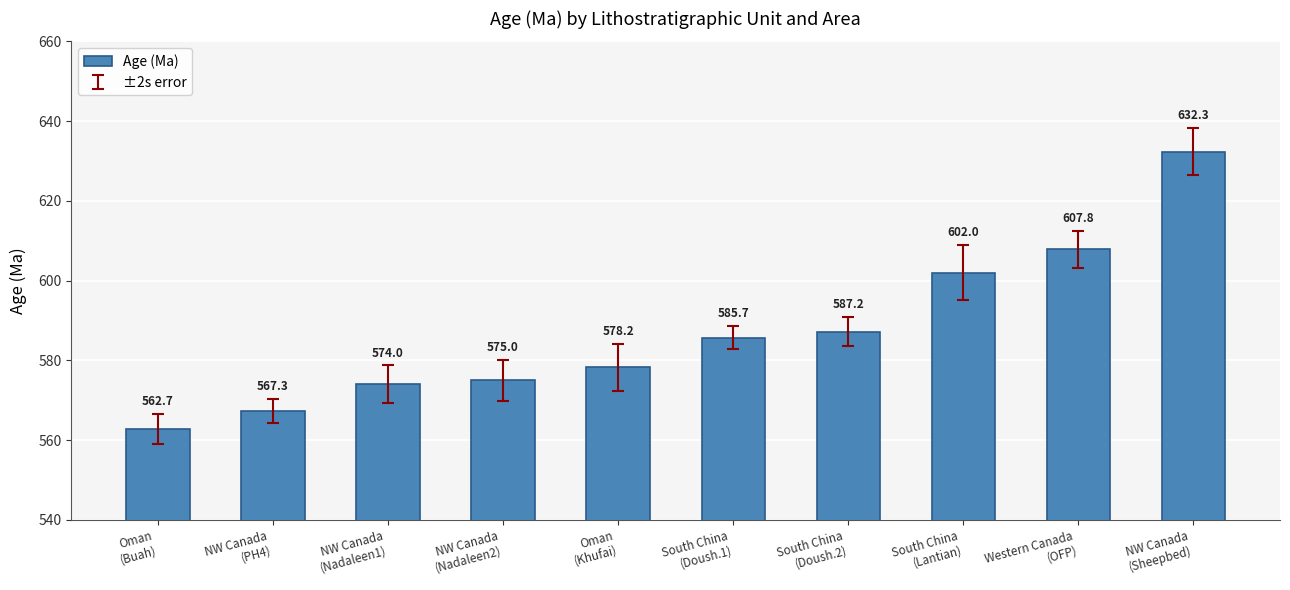

Rank the categories by value from highest to lowest.

NW Canada
(Sheepbed), Western Canada
(OFP), South China
(Lantian), South China
(Doush.2), South China
(Doush.1), Oman
(Khufai), NW Canada
(Nadaleen2), NW Canada
(Nadaleen1), NW Canada
(PH4), Oman
(Buah)